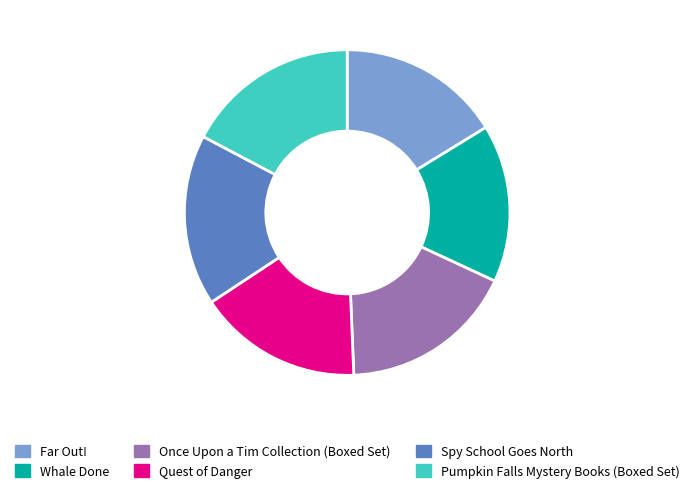

Which category has the smallest portion of the pie?

Whale Done